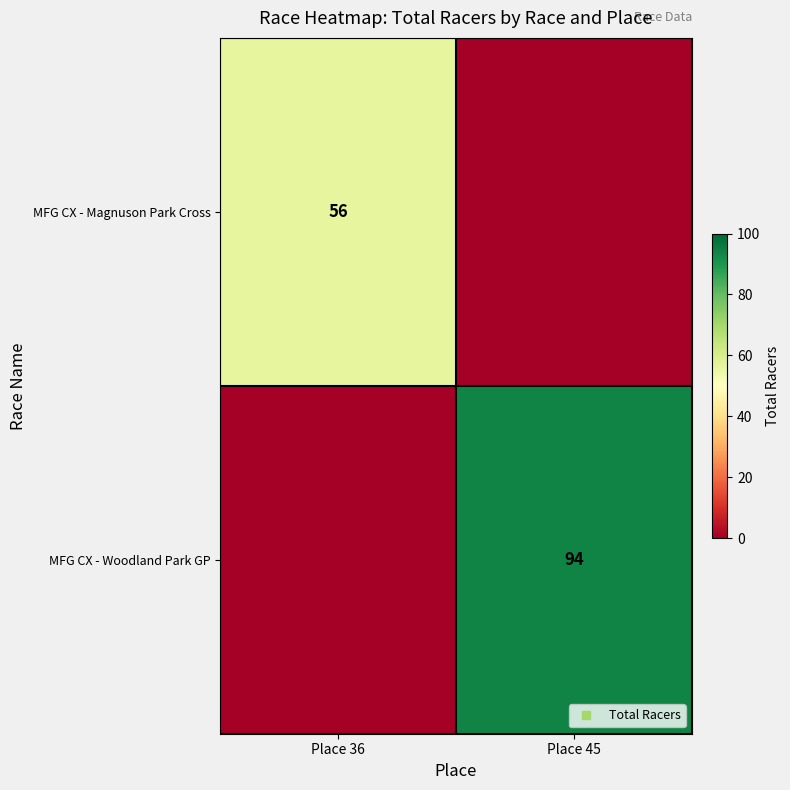

At which category is the sum across all series the highest?

Place 45